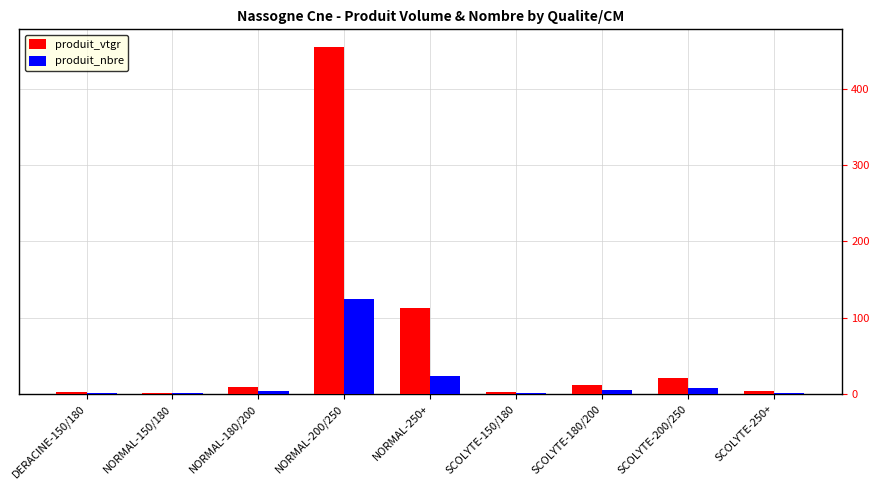

Which series has the largest total across all categories?

produit_vtgr